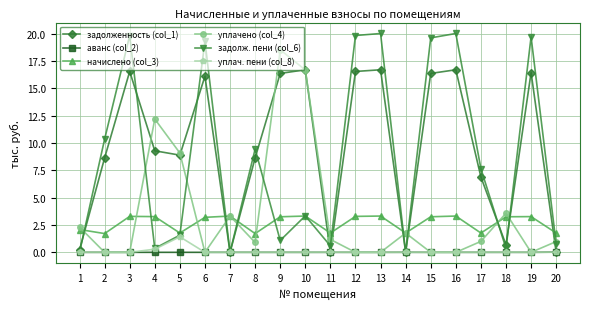

What is the difference between the second highest and second lowest values in the уплачено (col_4) series?

16.7